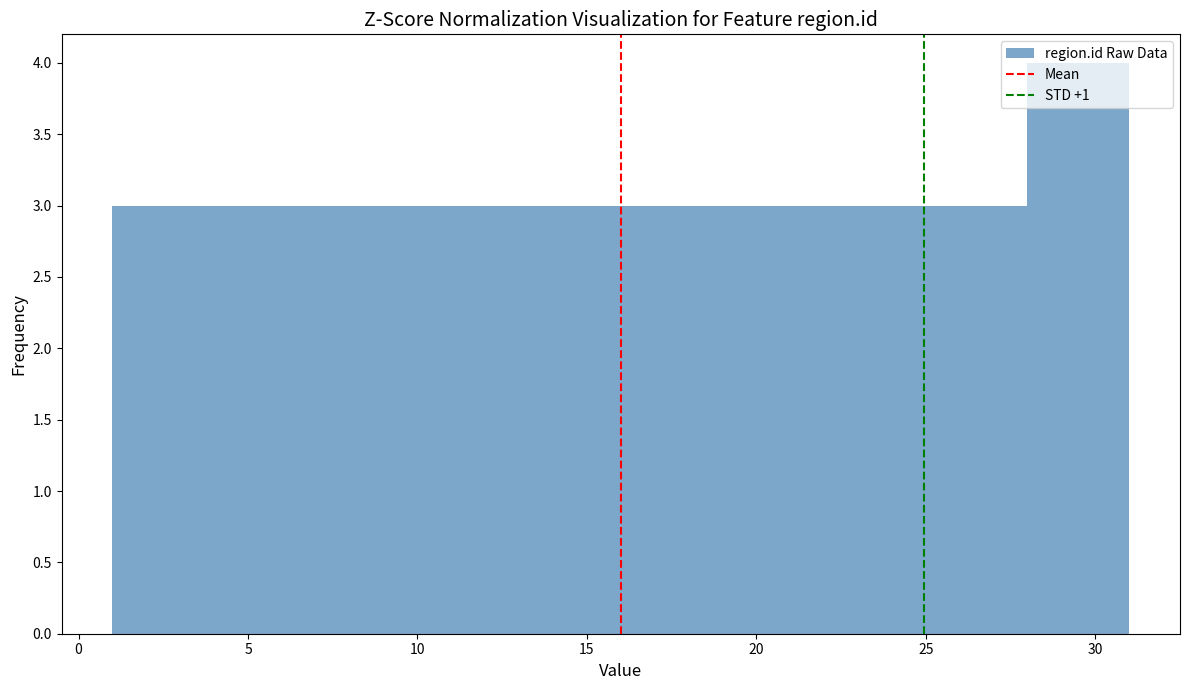

Reading left to right, list every bar in this chart as the range it spans on the x-axis followed by its height. The values are not printed on the chart, so give them approximately, as read against the axis.

1 to 4: 3
4 to 7: 3
7 to 10: 3
10 to 13: 3
13 to 16: 3
16 to 19: 3
19 to 22: 3
22 to 25: 3
25 to 28: 3
28 to 31: 4